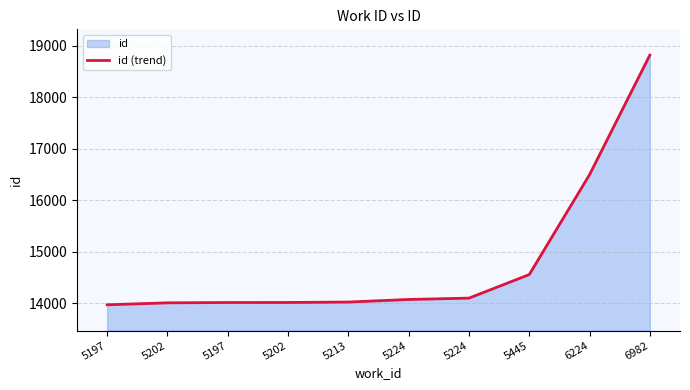

Rank the categories by value from lowest to highest.

5197, 5202, 5197, 5202, 5213, 5224, 5224, 5445, 6224, 6982